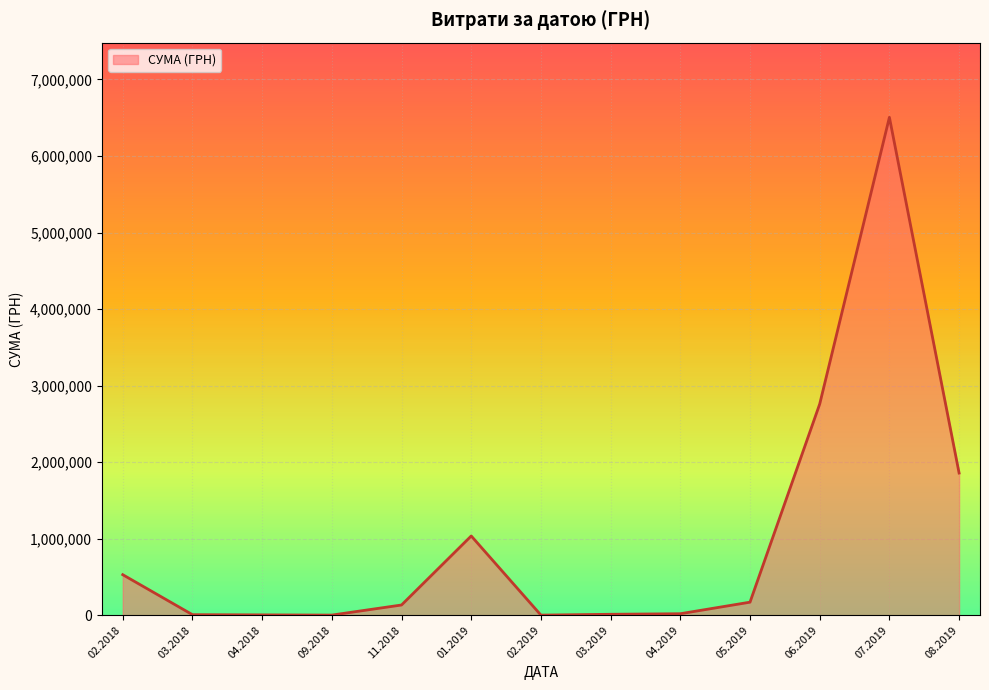

What is the value of the 8th point from the left?

11867.6